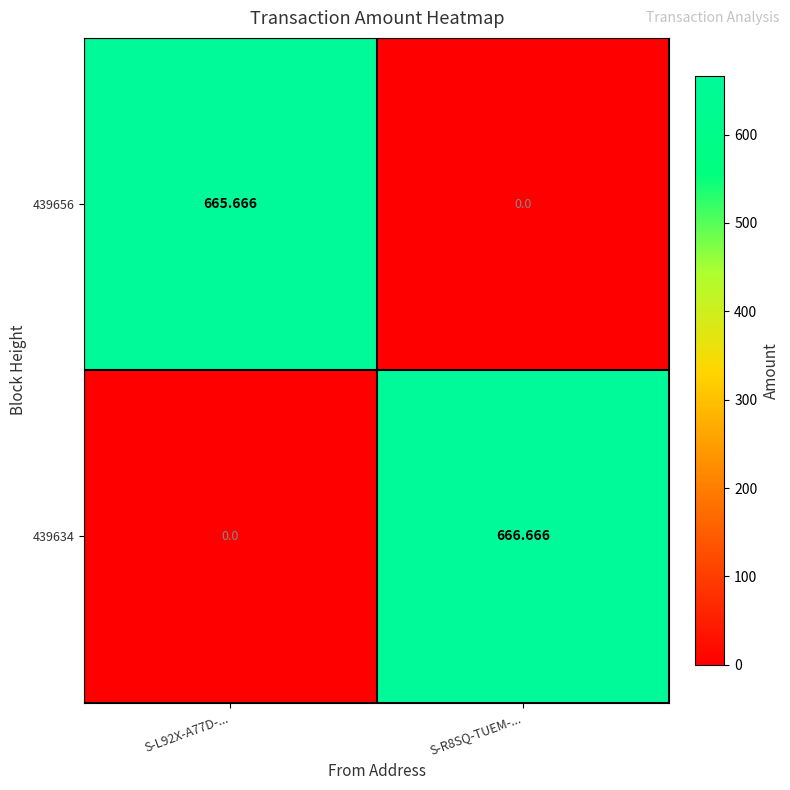

Which series changed the most between S-L92X-A77D-... and S-R8SQ-TUEM-...?

439634